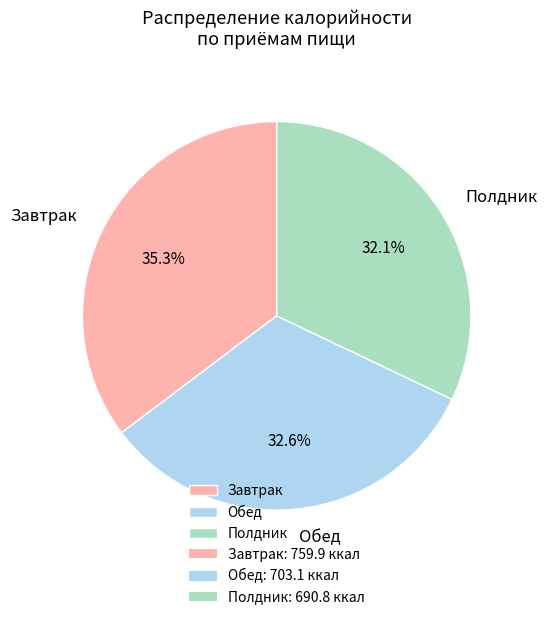

How many slices are in this pie chart?

3